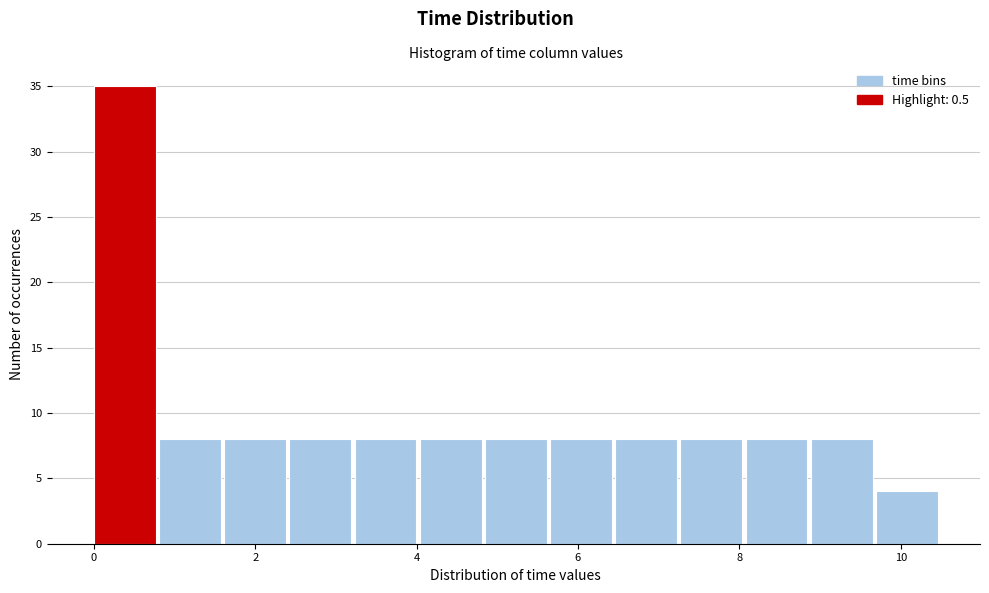

How tall is the bar that spans 0.0 to 0.8 on the x-axis? Neither the bar edges nor the heights are printed on the chart, so give them approximately, as read against the axes.

35